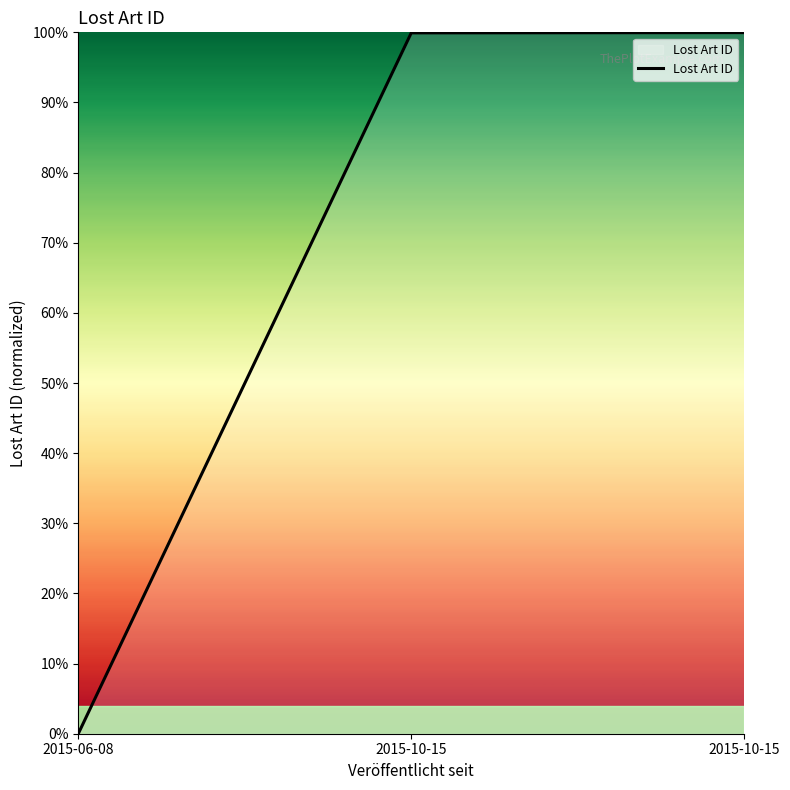

Does the chart display data point markers on the line(s)?

No